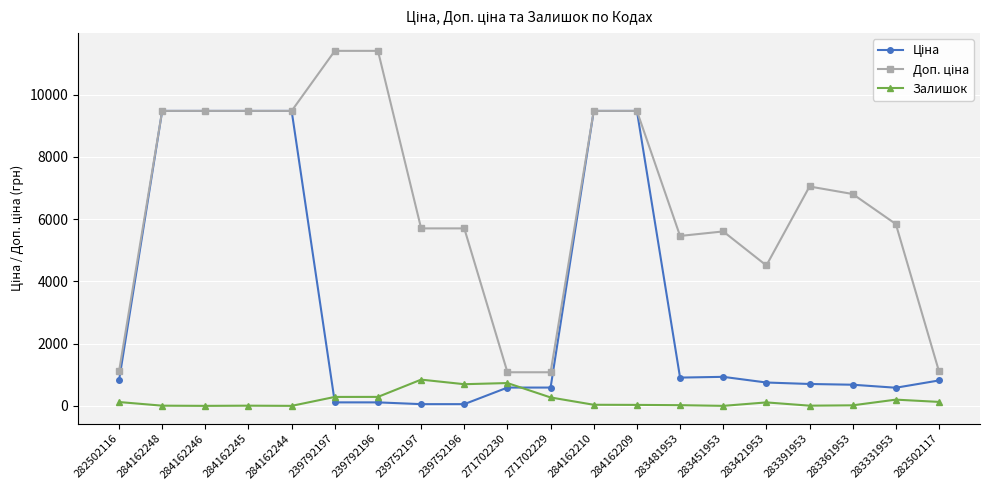

The value of Залишок at 239792196 is 290.0. True or false?

True